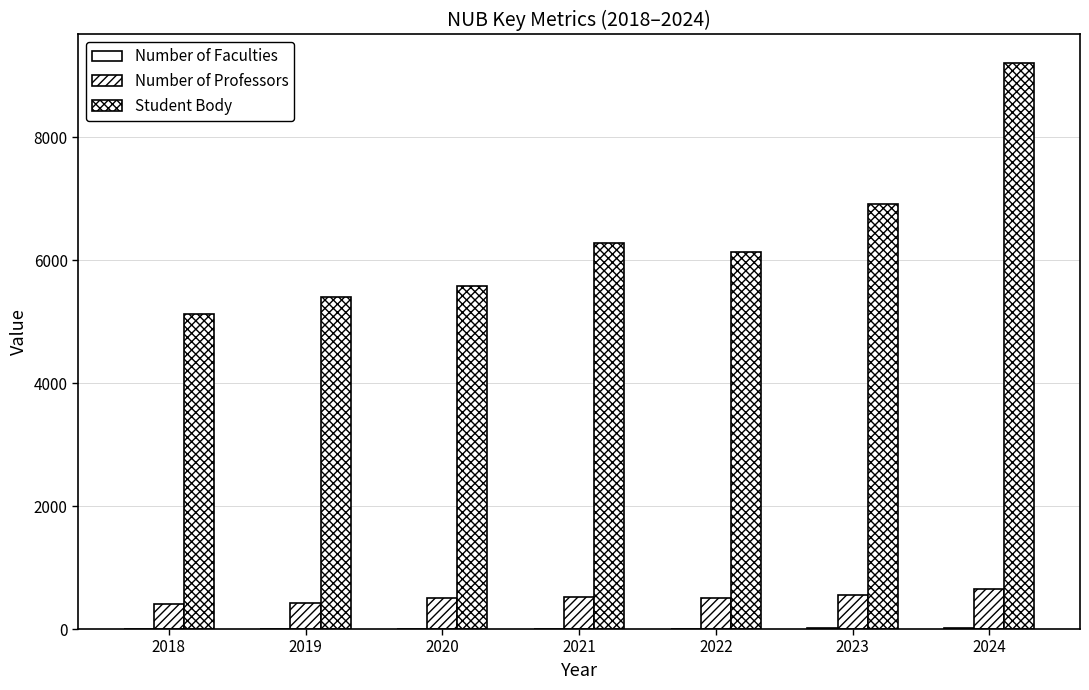

Are the bars horizontal?

No